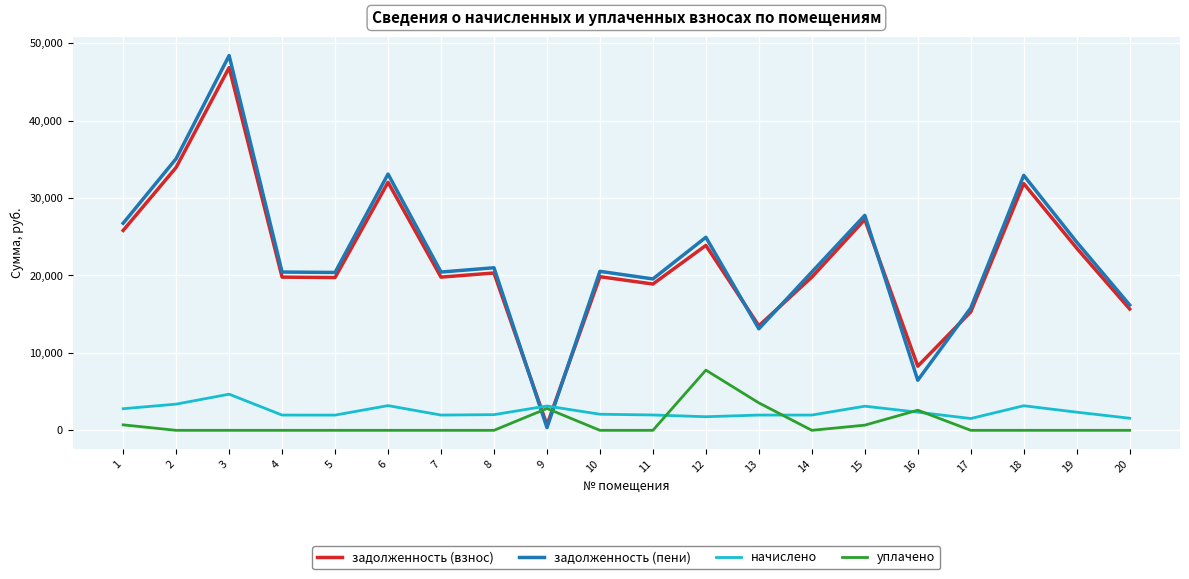

What is the total value across all series at 1?

56065.9